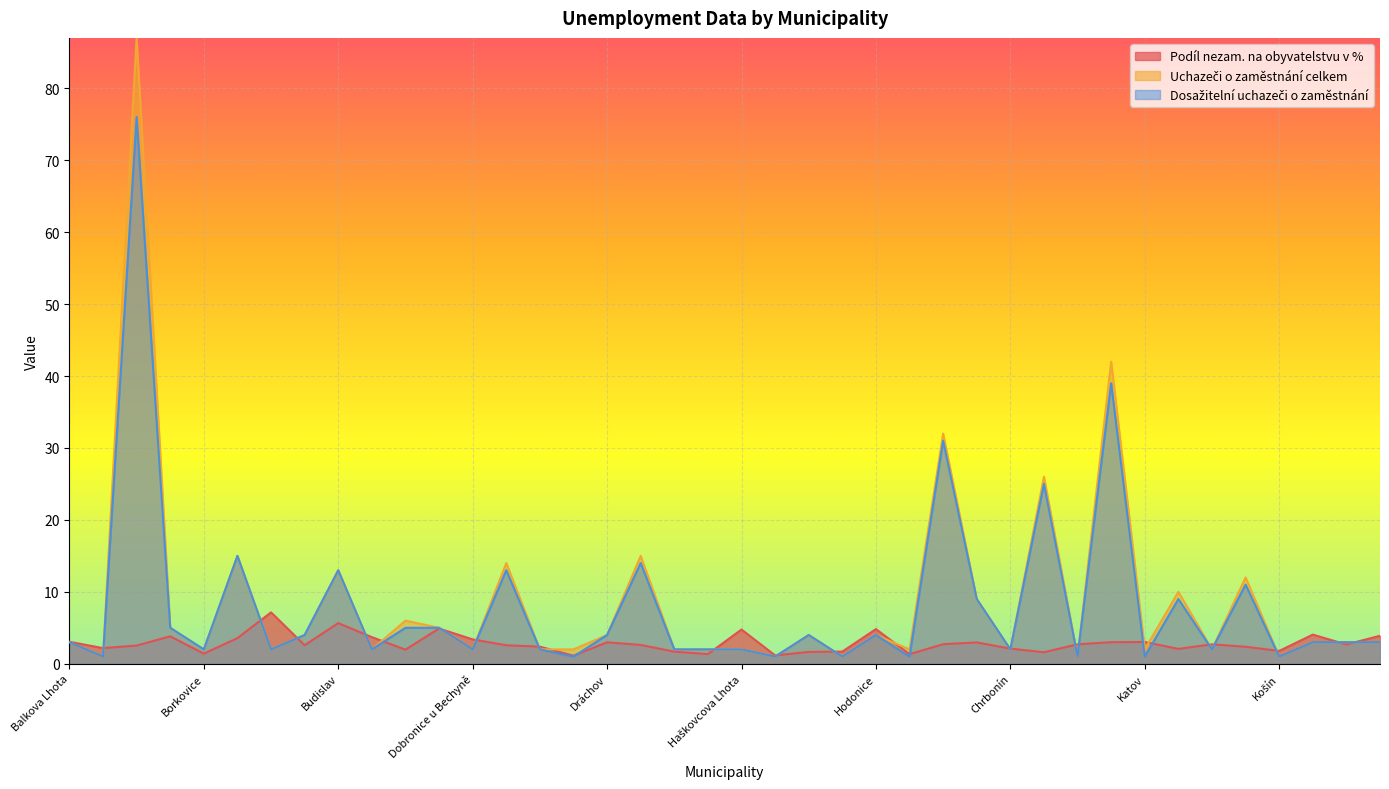

What is the label of the 19th point from the left?

Dražičky